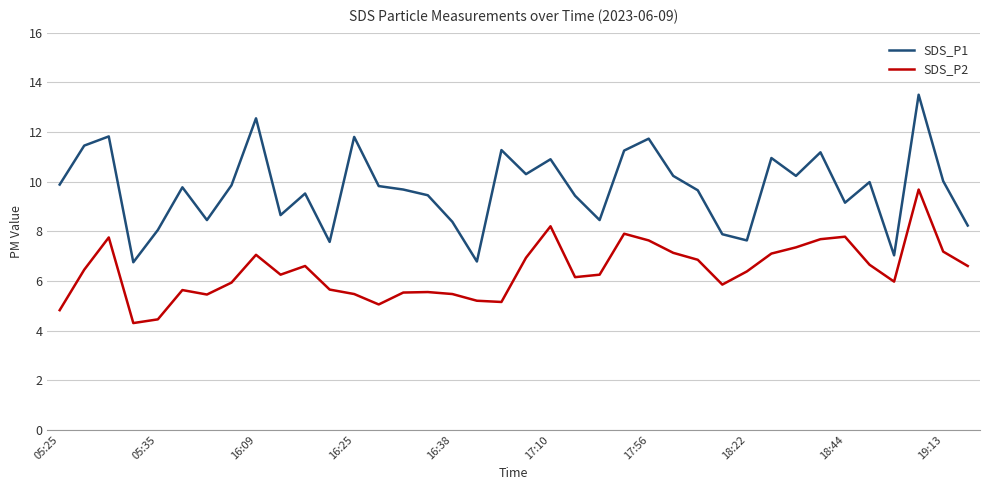

True or false: SDS_P2 has more than 0 points higher than both neighbors.

True